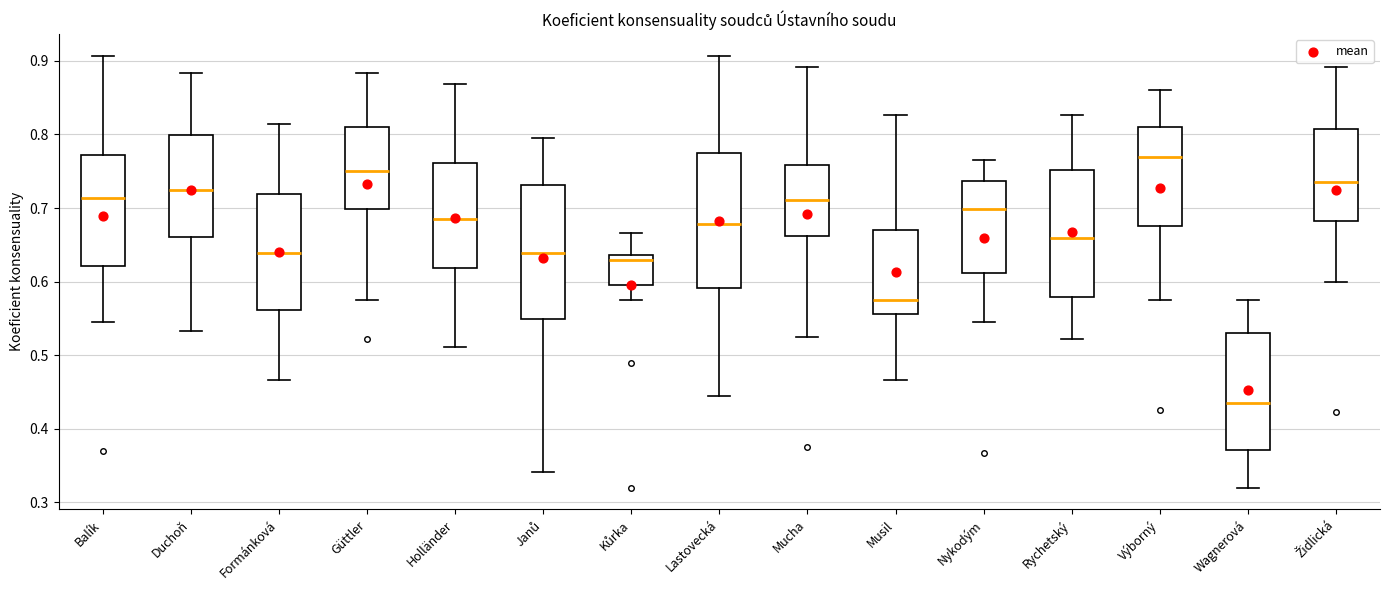

Reading left to right, read every box against the y-axis: the position of its median line, the range the box covers, and the ends of its whiskers. The values are not printed on the chart, so give them approximately, as read against the axis.

Balík: median 0.71, box 0.62 to 0.77, whiskers 0.55 to 0.91
Duchoň: median 0.72, box 0.66 to 0.80, whiskers 0.53 to 0.88
Formánková: median 0.64, box 0.56 to 0.72, whiskers 0.47 to 0.81
Güttler: median 0.75, box 0.70 to 0.81, whiskers 0.57 to 0.88
Holländer: median 0.68, box 0.62 to 0.76, whiskers 0.51 to 0.87
Janů: median 0.64, box 0.55 to 0.73, whiskers 0.34 to 0.80
Kůrka: median 0.63, box 0.60 to 0.64, whiskers 0.57 to 0.67
Lastovecká: median 0.68, box 0.59 to 0.78, whiskers 0.44 to 0.91
Mucha: median 0.71, box 0.66 to 0.76, whiskers 0.53 to 0.89
Musil: median 0.57, box 0.56 to 0.67, whiskers 0.47 to 0.83
Nykodým: median 0.70, box 0.61 to 0.74, whiskers 0.55 to 0.77
Rychetský: median 0.66, box 0.58 to 0.75, whiskers 0.52 to 0.83
Výborný: median 0.77, box 0.68 to 0.81, whiskers 0.57 to 0.86
Wagnerová: median 0.43, box 0.37 to 0.53, whiskers 0.32 to 0.57
Židlická: median 0.74, box 0.68 to 0.81, whiskers 0.60 to 0.89